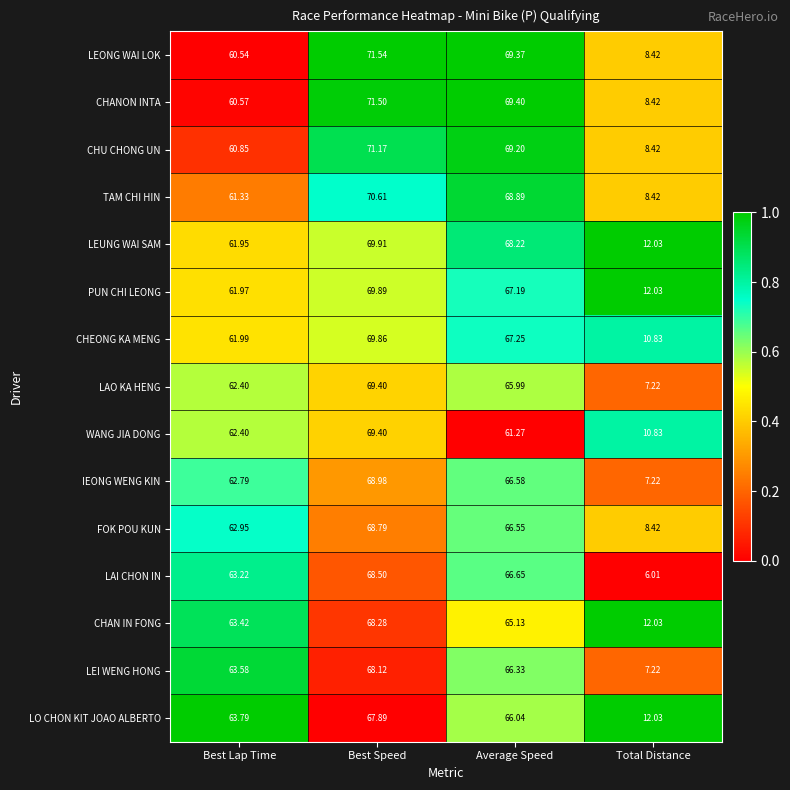

Where is CHEONG KA MENG nearest to the value 40?

Best Lap Time